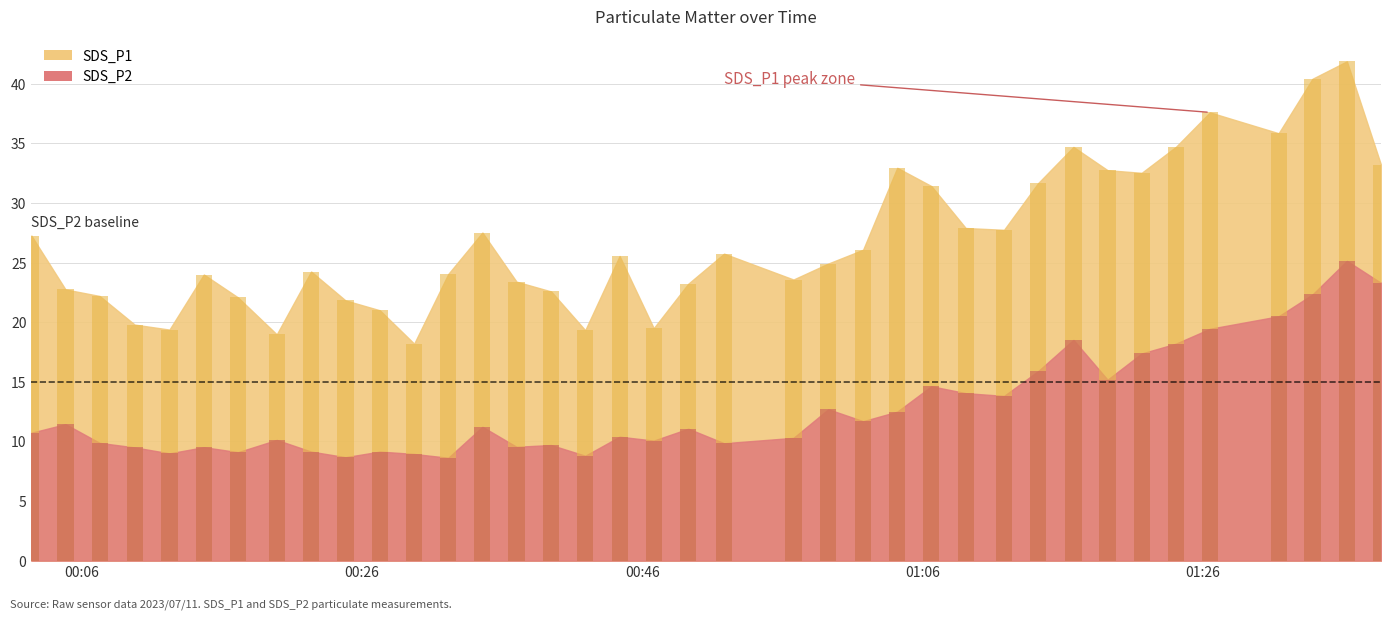

At which label is SDS_P2 closest to 16?

2023/07/11 01:14:14